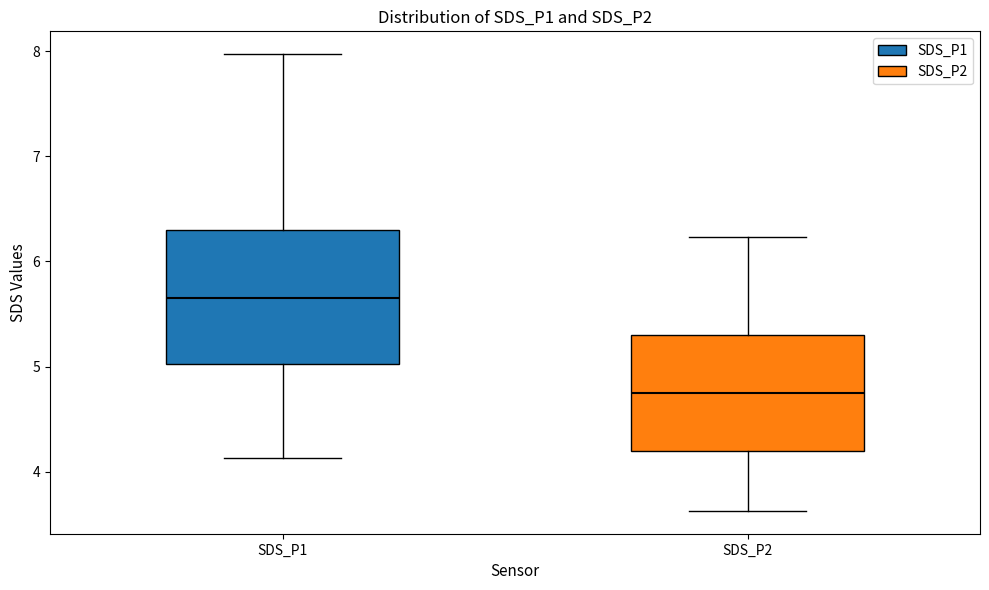

Where does the upper whisker of the box for SDS_P1 end on the y-axis? The values are not printed on the chart, so give them approximately, as read against the axis.

8.0